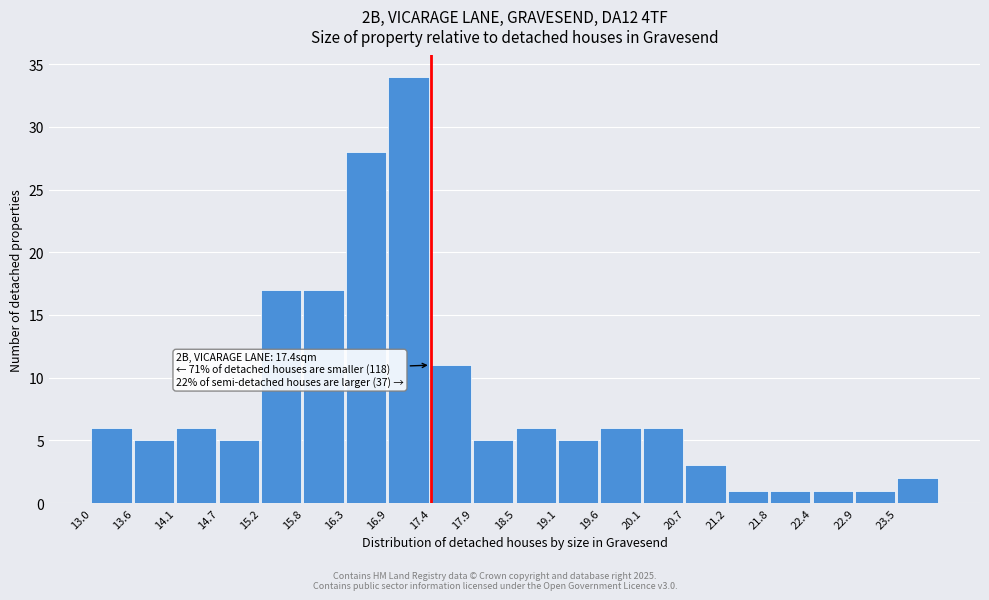

Which range on the x-axis has the tallest bar?

16.85 to 17.40